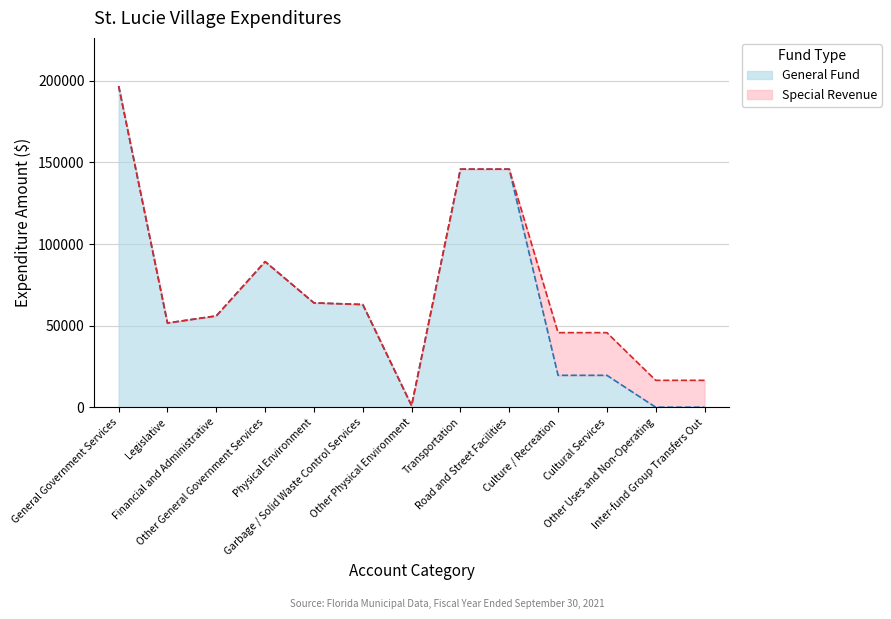

What is the approximate value at Physical Environment?

63951